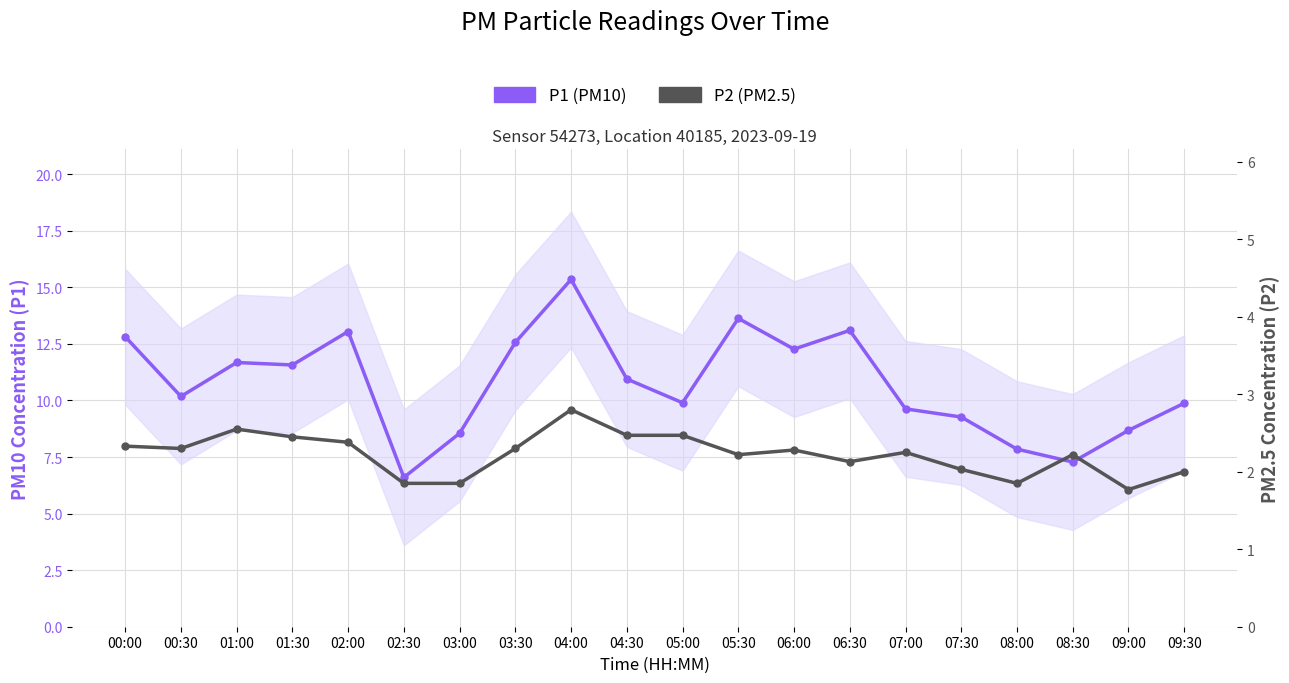

What is the label of the 15th point from the left?

07:00